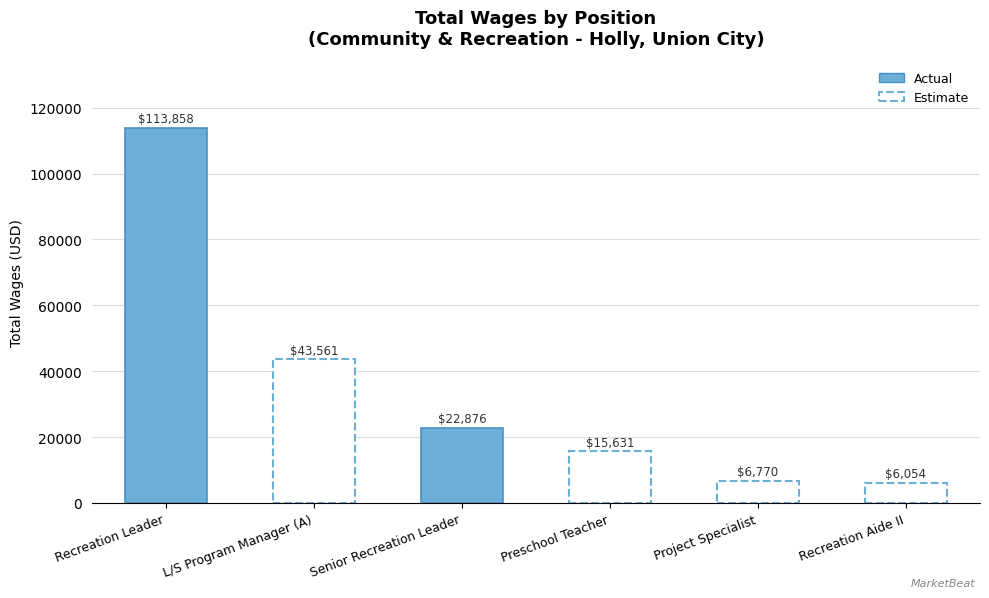

What is the change in value from Preschool Teacher to Recreation Aide II?

-9577